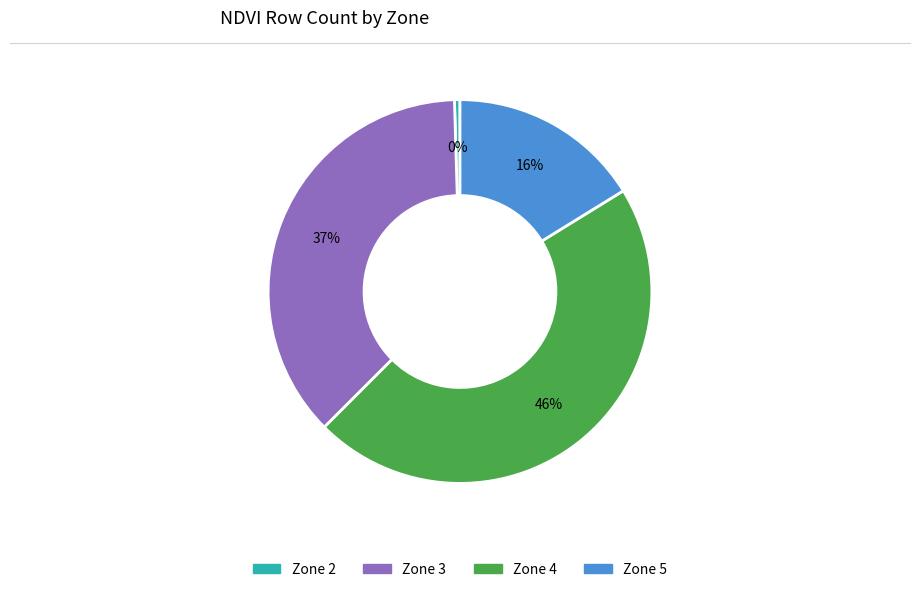

Is there a majority slice in this chart?

No